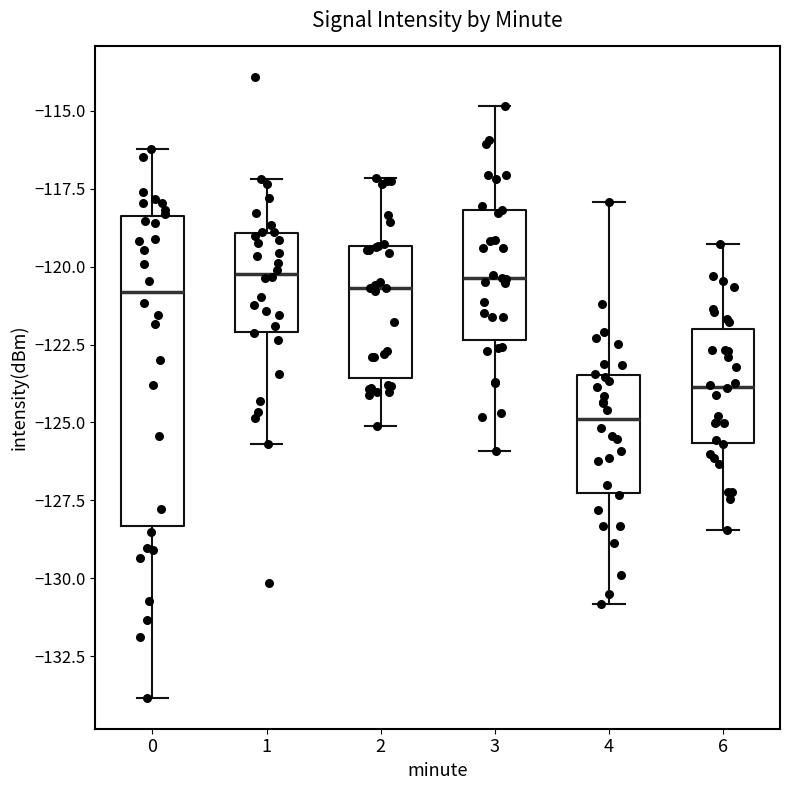

Comparing the boxes themselves (not the whiskers), which one is the tallest?

0